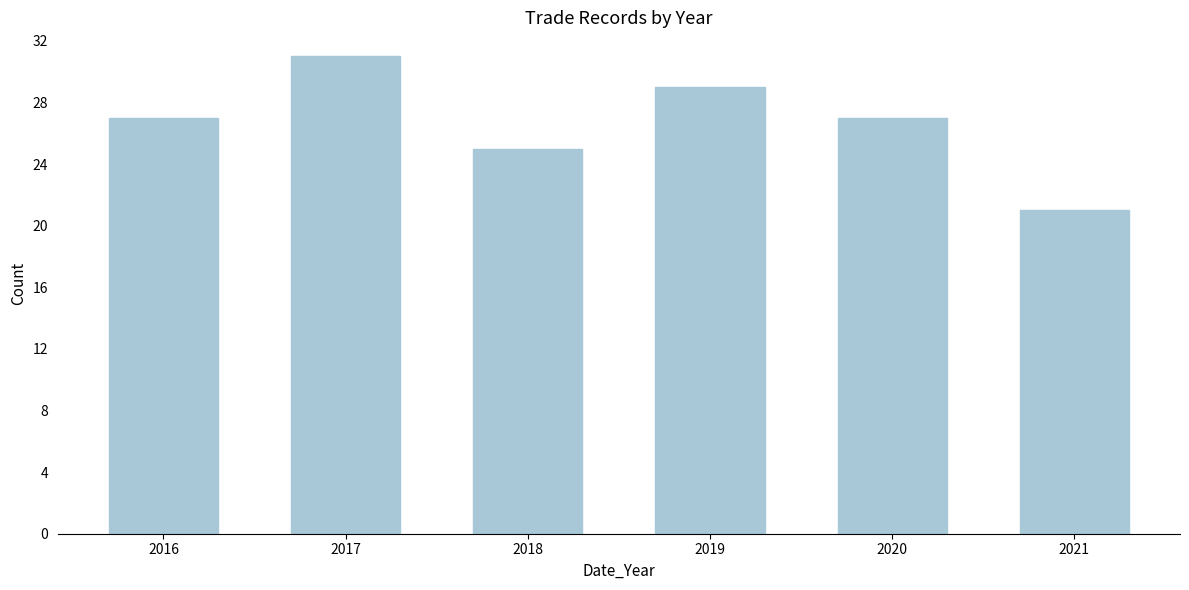

Reading left to right, list all the values displayed in this chart.

27	31	25	29	27	21